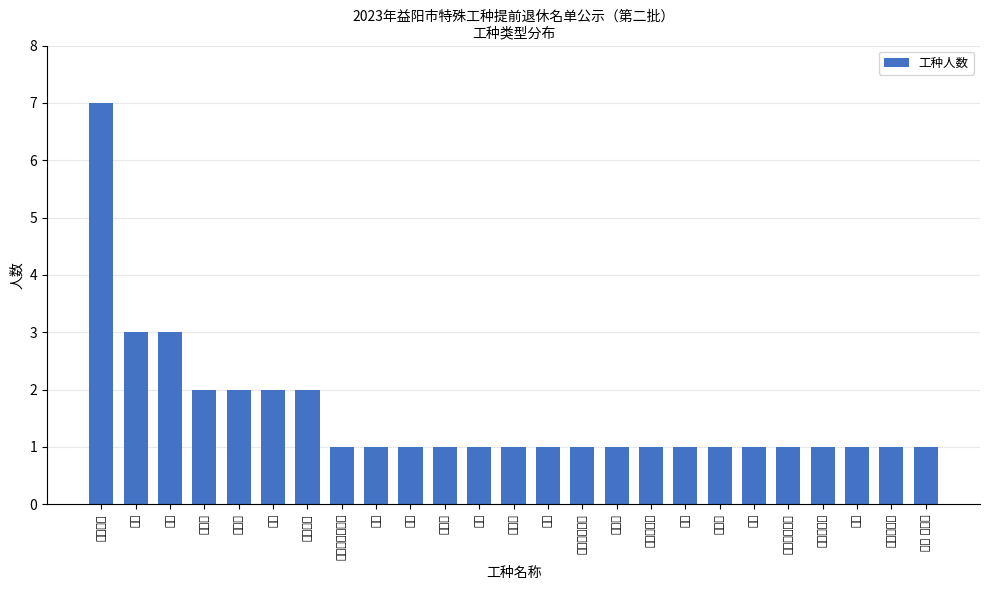

Reading left to right, extract all data points from this chart.

化工操作=7	烧成=3	船员=3	热处理=2	锅炉工=2	铆工=2	汽机运行=2	制材工（木工）=1	锻工=1	付工=1	驾驶员=1	轮机=1	养路工=1	蒸煮=1	化工设备维修=1	造型工=1	炉工、电镀=1	电镀=1	行车工=1	砼工=1	养路工、司炉=1	表面处理工=1	挑料=1	船舶电焊工=1	制成 选粉机=1